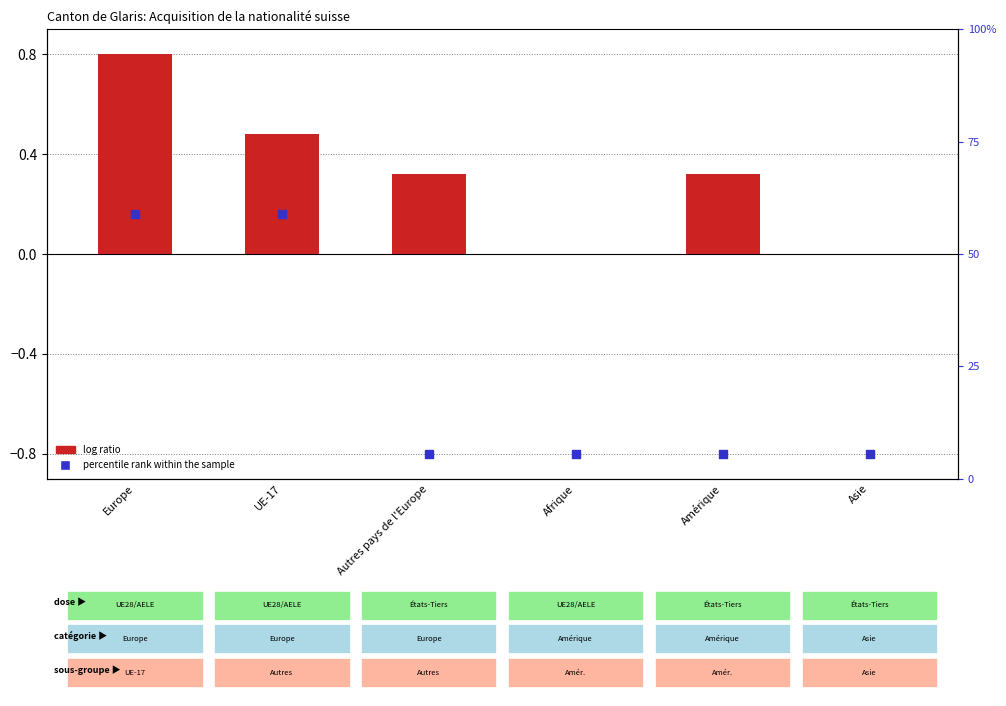

At how many categories does at least one series exceed 0?

4